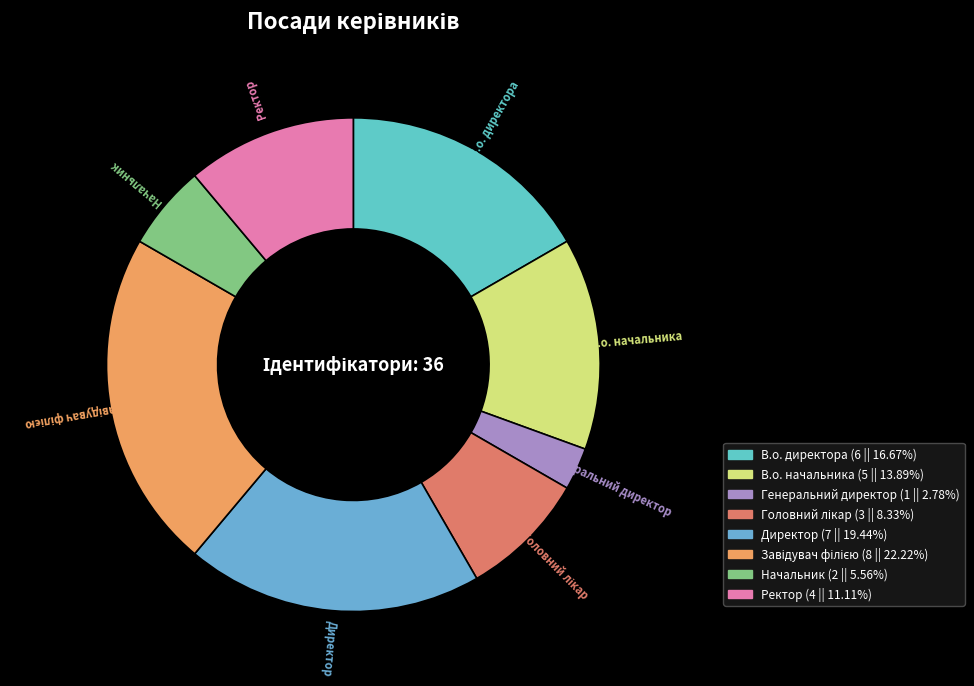

Which category has the smallest portion of the pie?

Генеральний директор